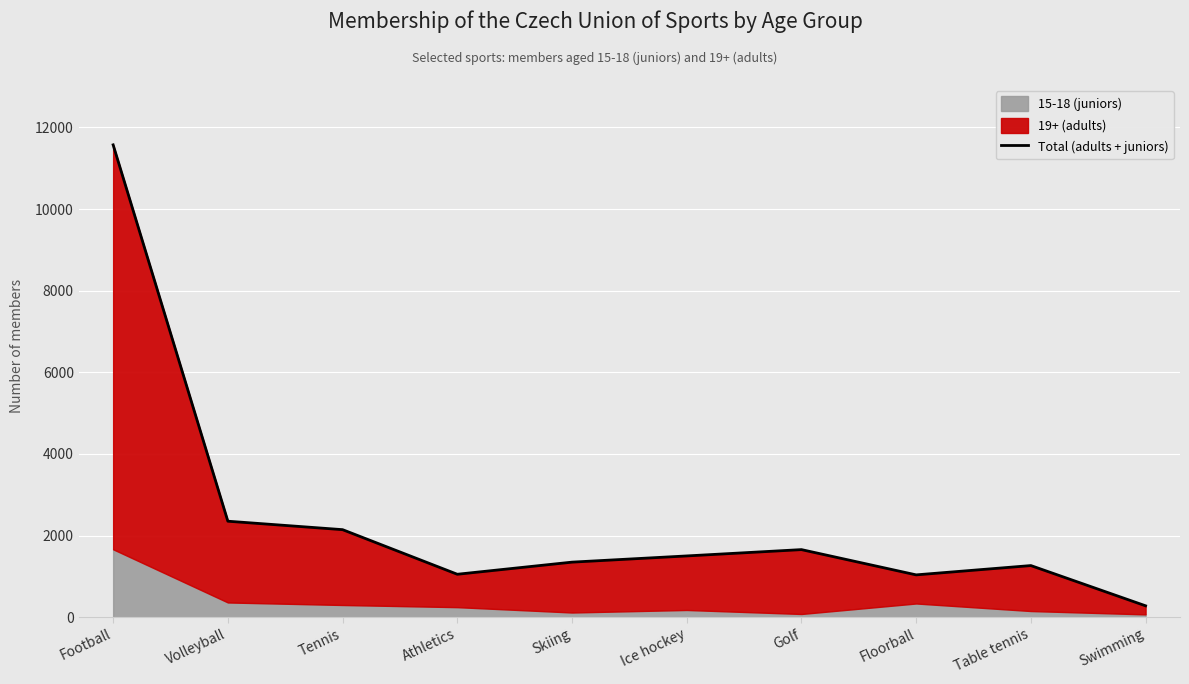

What value does the data have at Athletics, to the nearest 50?

1050